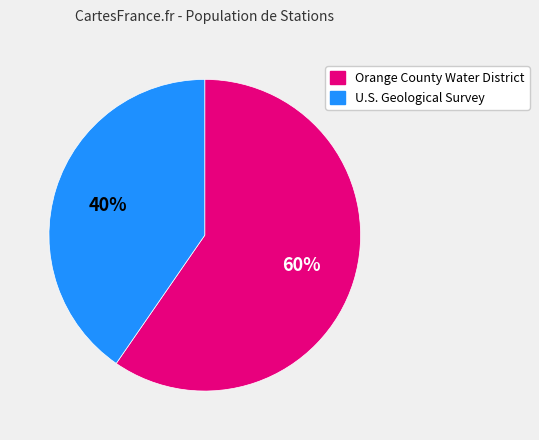

Rank the categories by value from highest to lowest.

Orange County Water District, U.S. Geological Survey